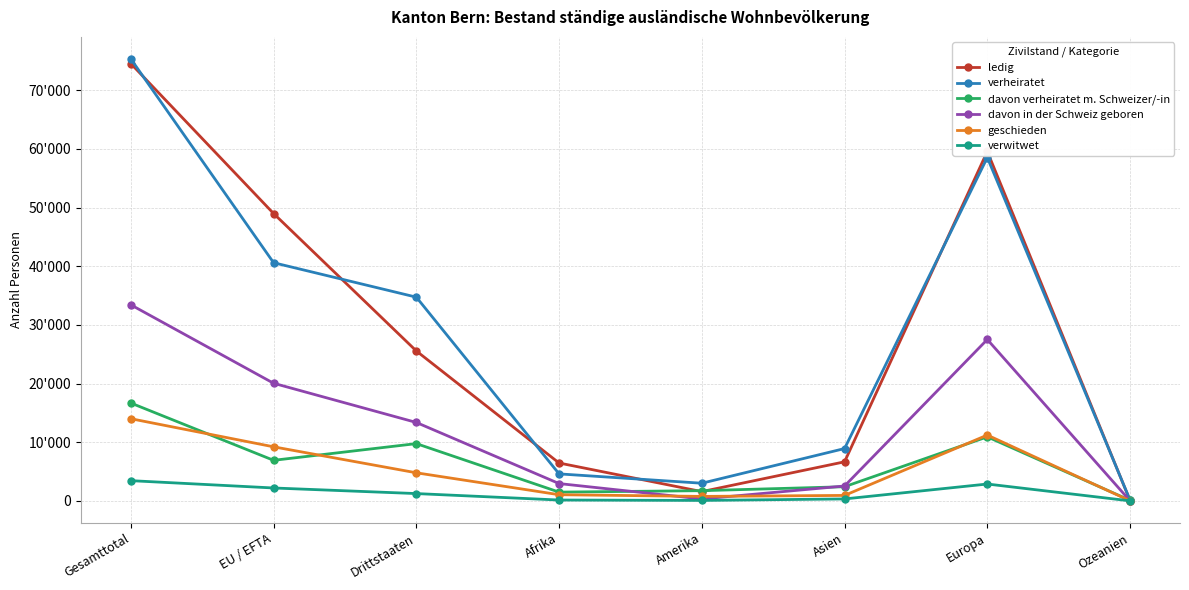

Does the chart have visible grid lines?

Yes